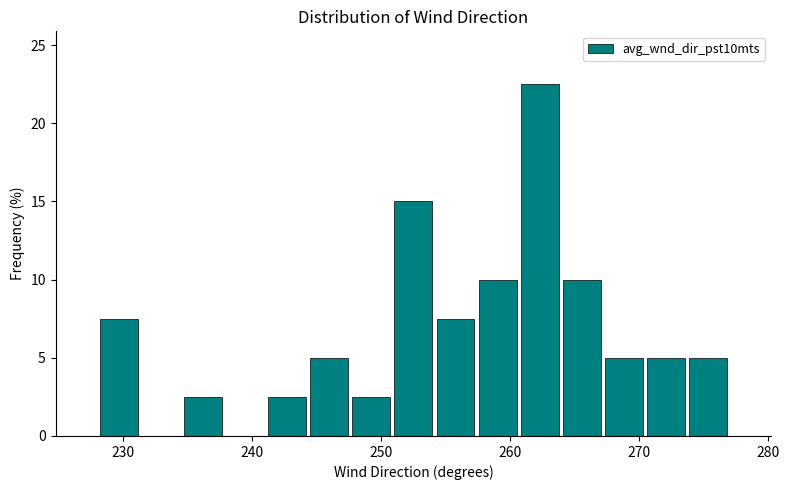

Around what value on the x-axis is the tallest bar? Give the approximate position of its centre, as read against the axis.

262